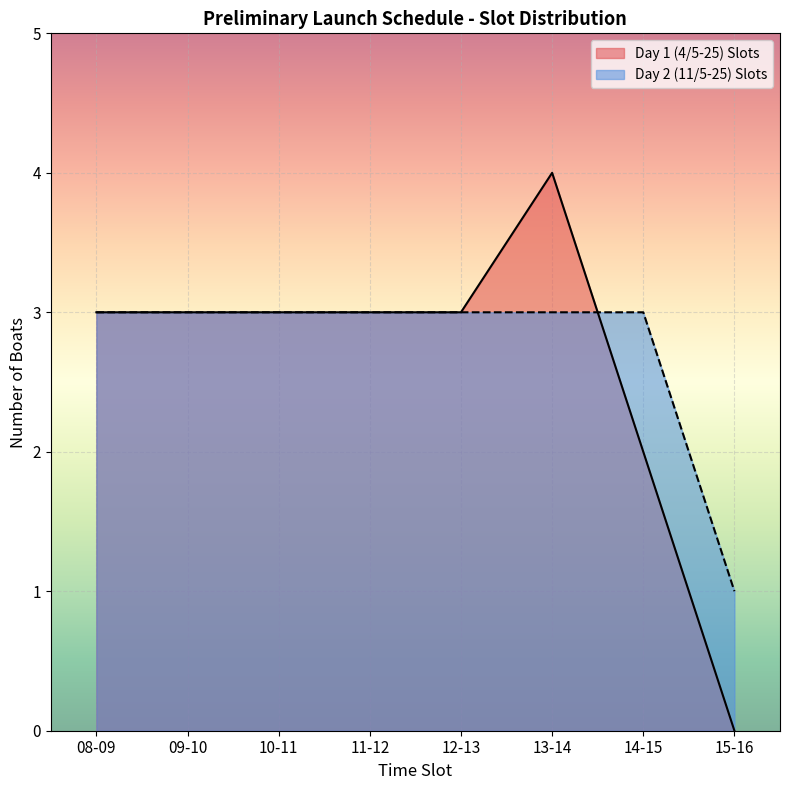

At which label is the value closest to 2?

08-09